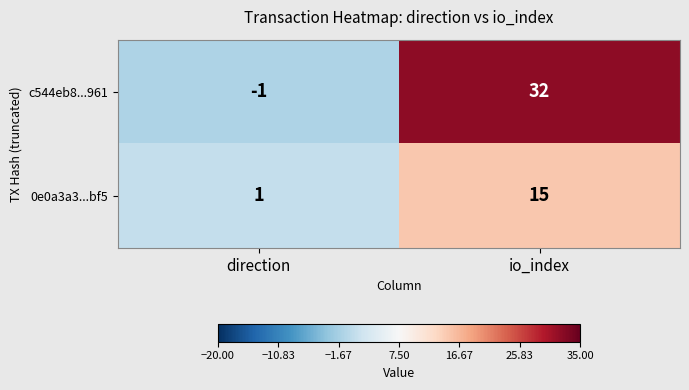

At how many categories does at least one series exceed 29?

1